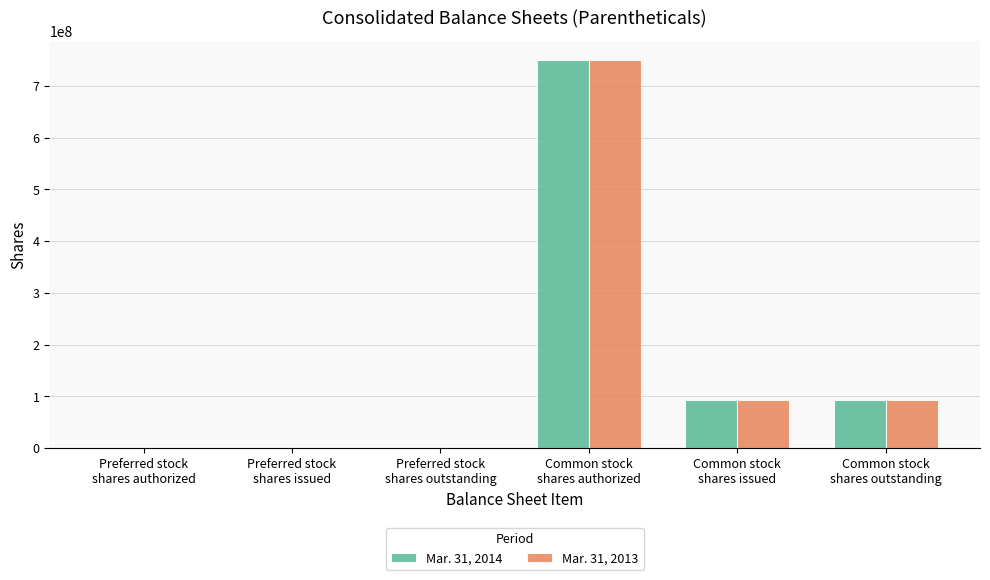

What is the maximum value shown in the chart?

750000000